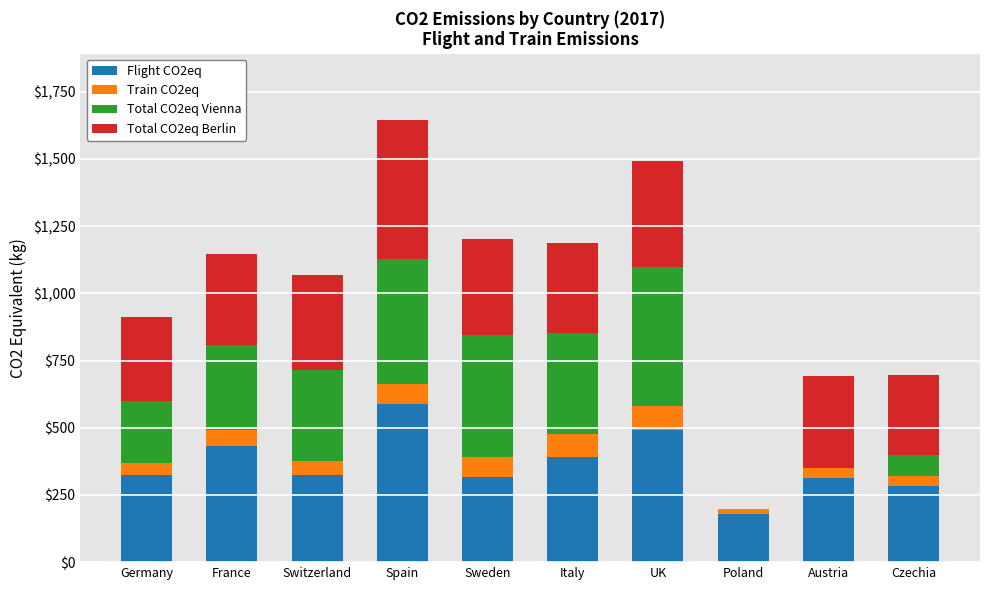

What is the highest value of the Flight CO2eq series?

589.6